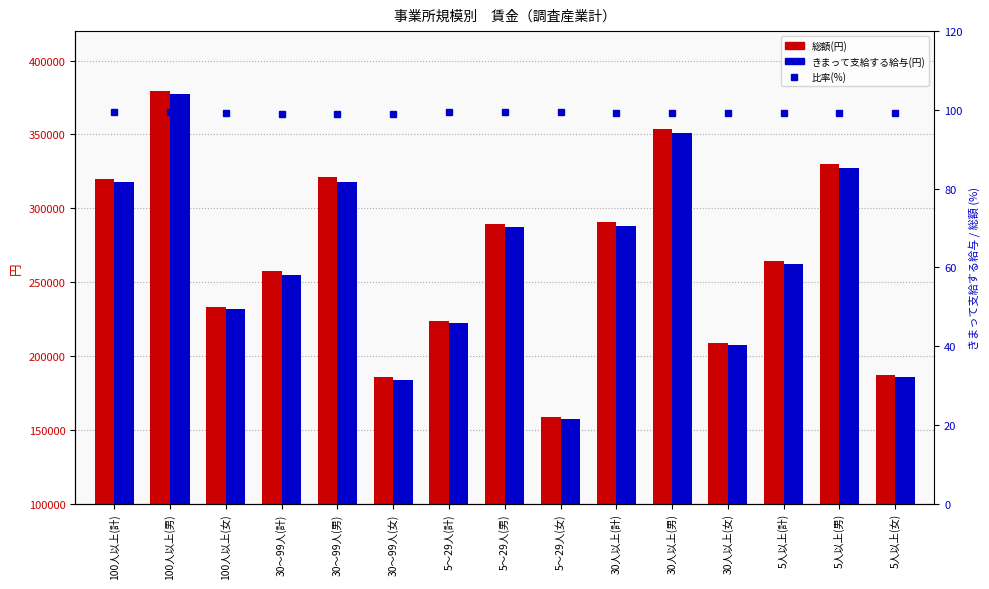

What is the difference between the 総額(円) values at 30～99人(女) and 30人以上(計)?

104931.0